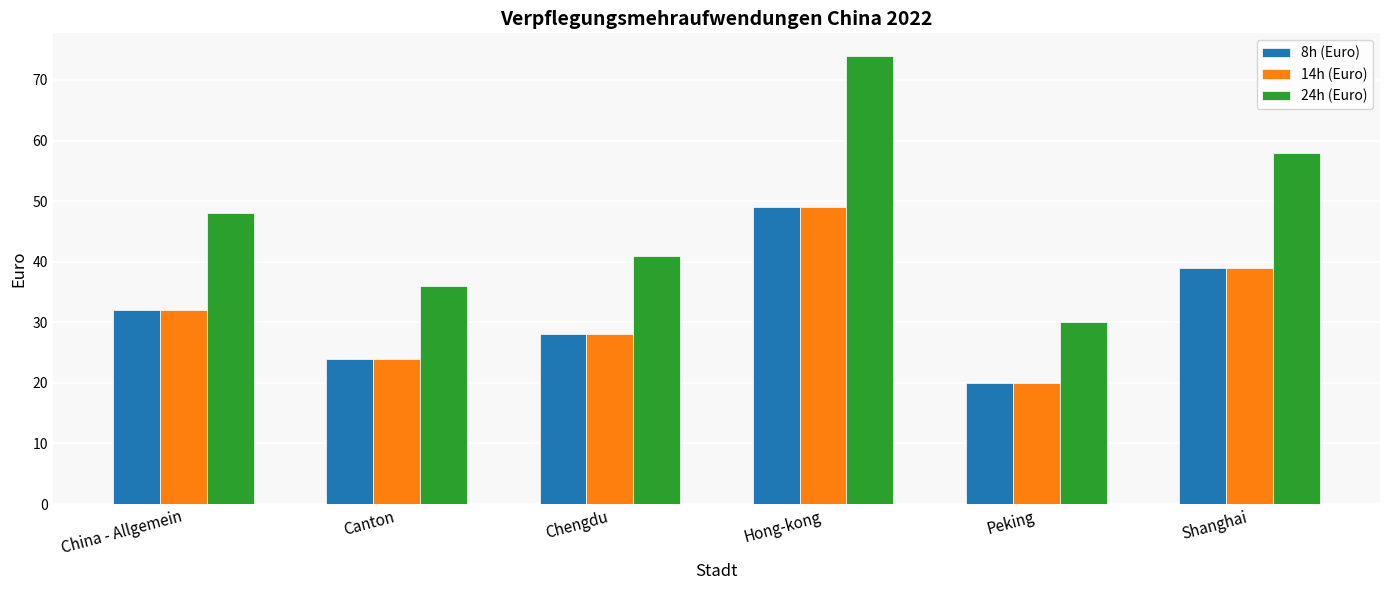

Which series has the largest range (max minus min)?

24h (Euro)